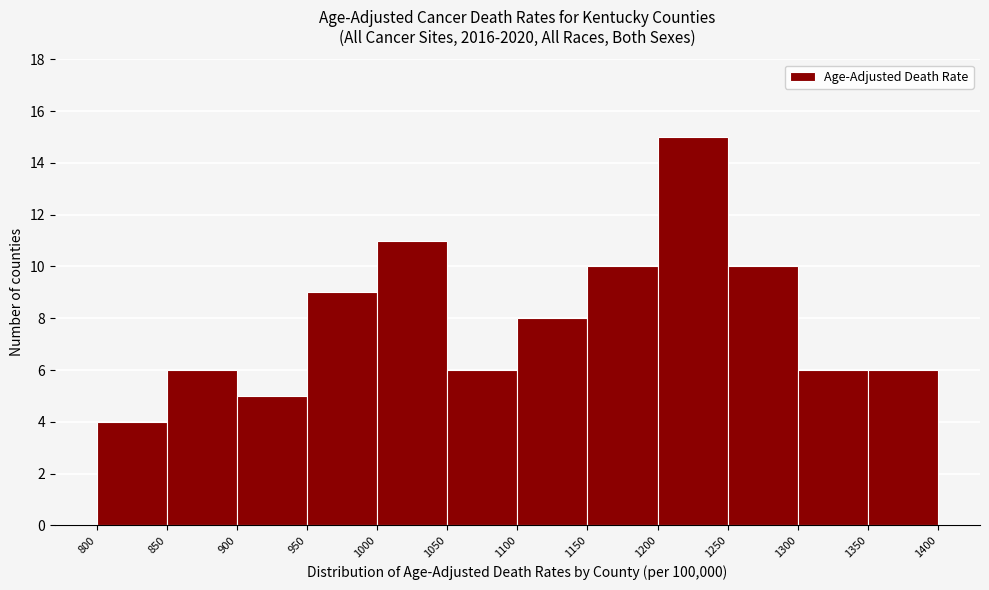

Which range on the x-axis has the tallest bar?

1200 to 1250